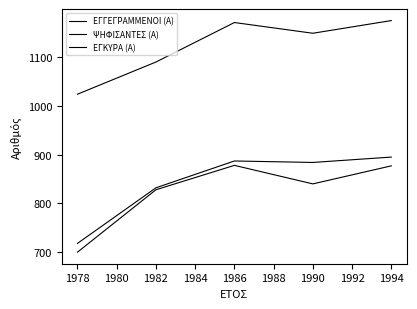

True or false: ΕΓΚΥΡΑ (Α) and ΕΓΓΕΓΡΑΜΜΕΝΟΙ (Α) cross at least once.

False